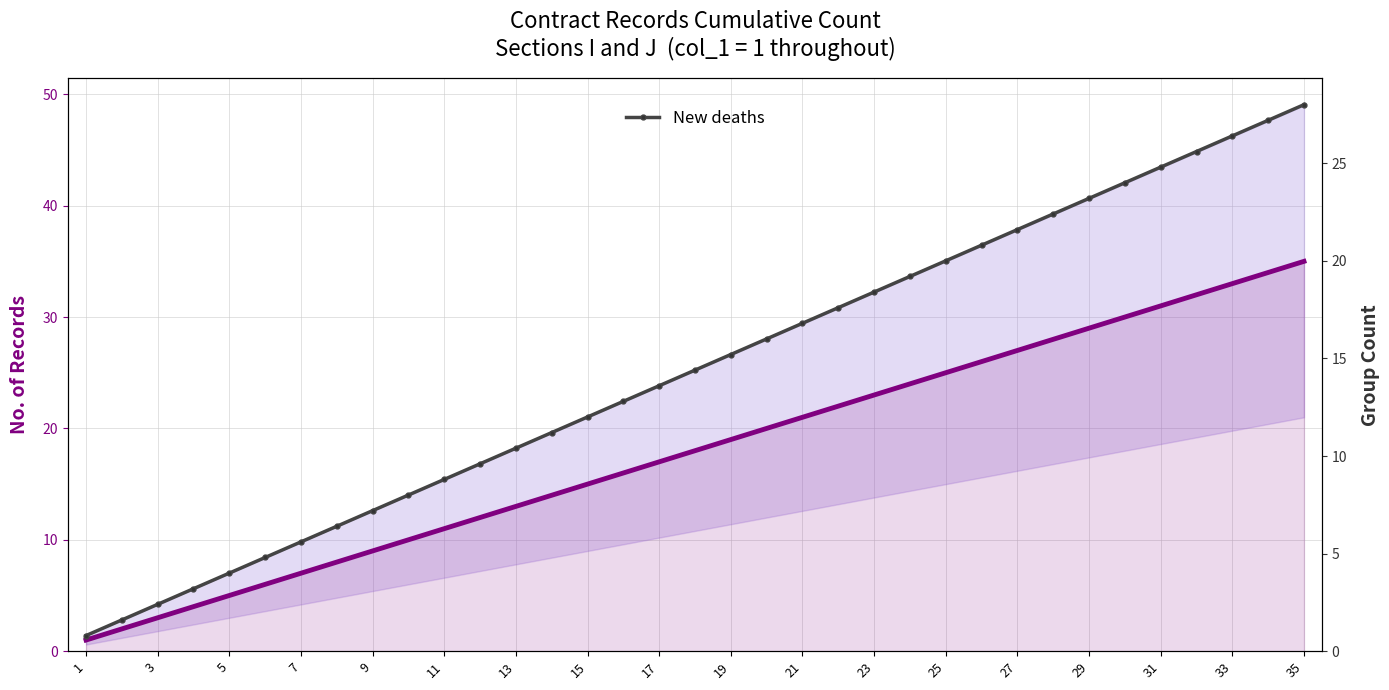

True or false: New deaths and Est-currently infected cases intersect in this chart.

False